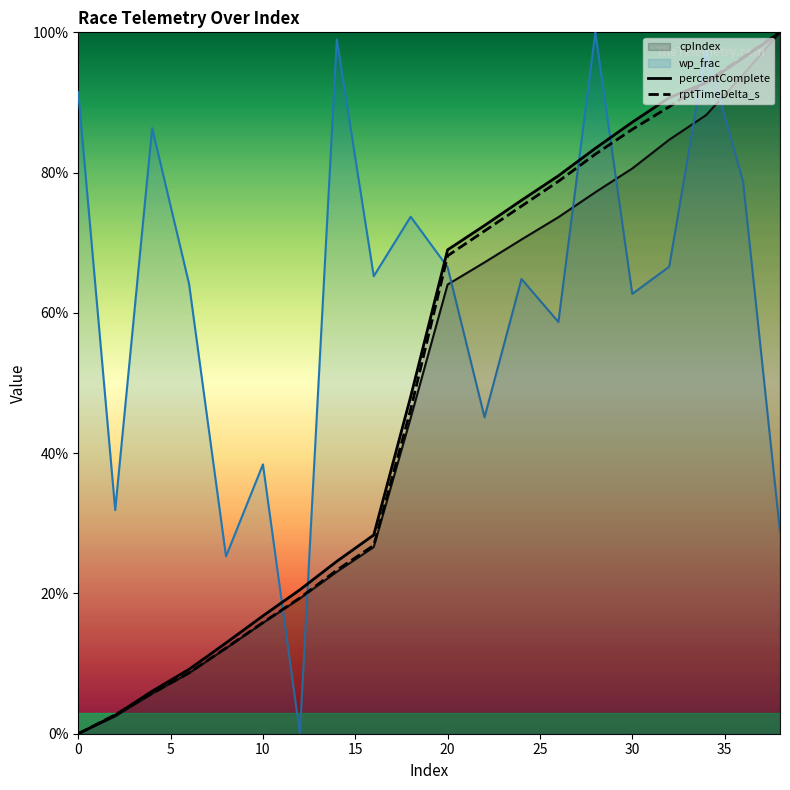

How many categories are shown in the chart?

20